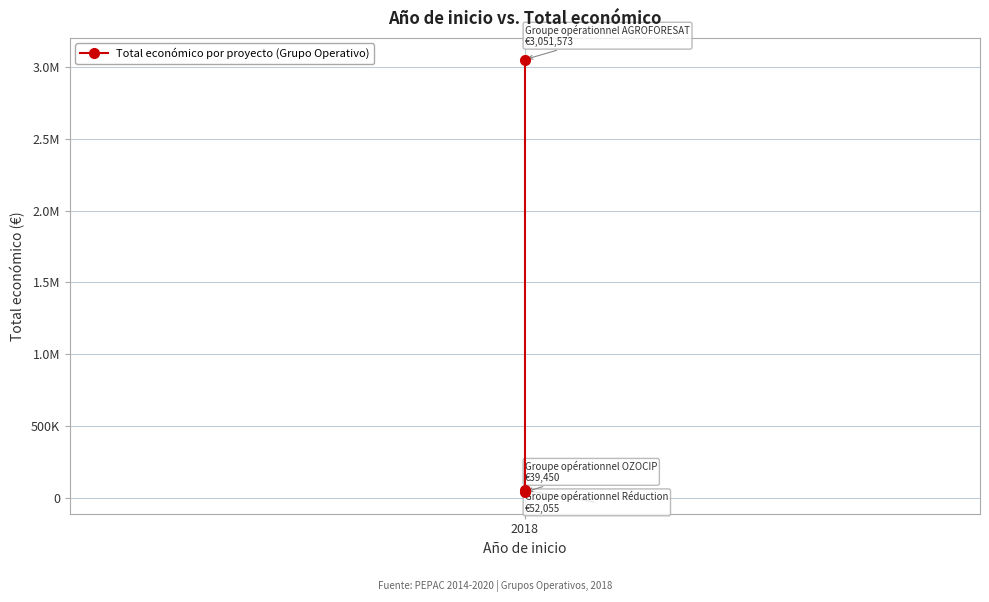

Does the chart have visible grid lines?

Yes